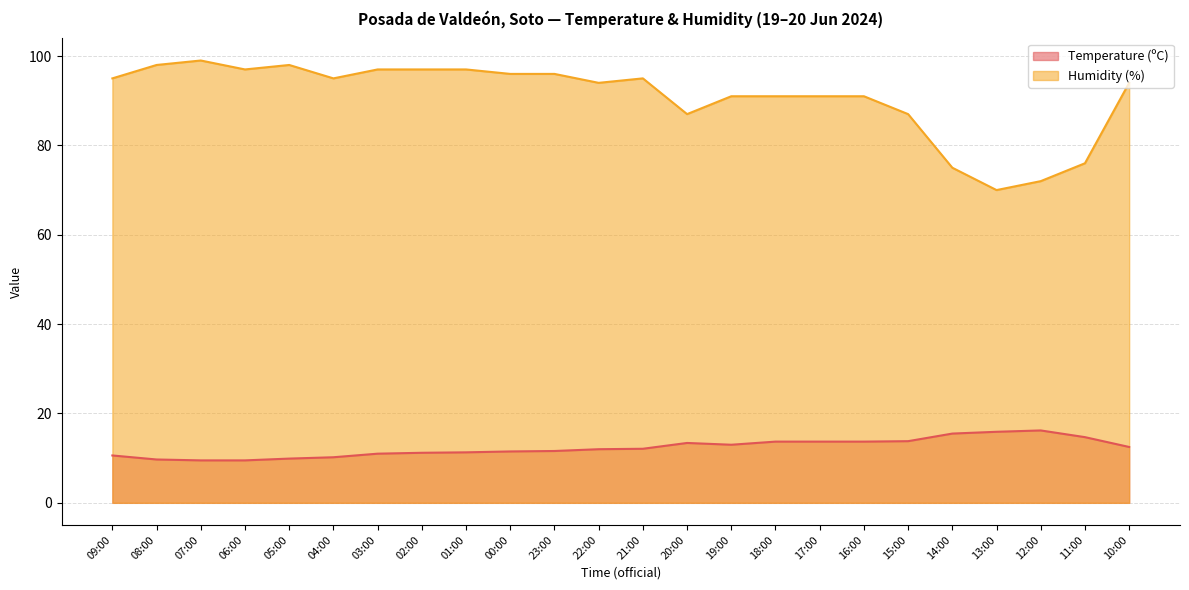

List the series in order of their peak value, lowest first.

Temperature (ºC), Humidity (%)